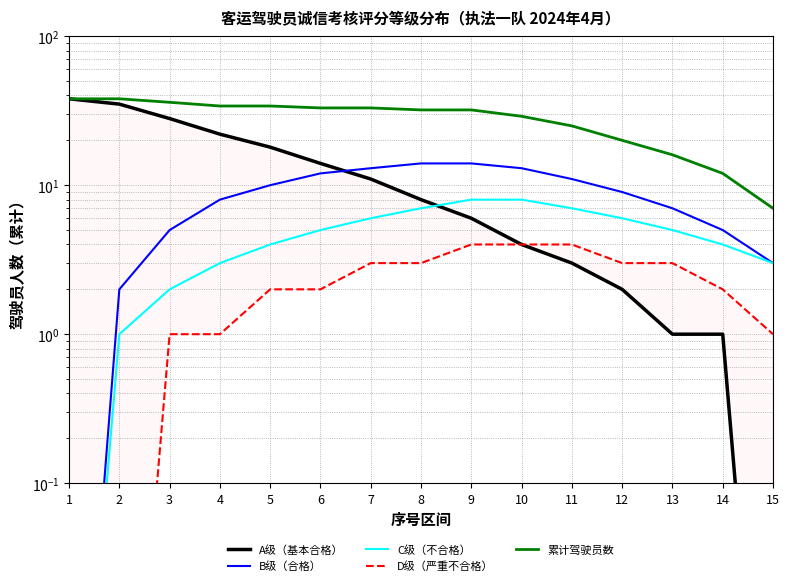

The value of 累计驾驶员数 at 1 is 14.8. True or false?

False